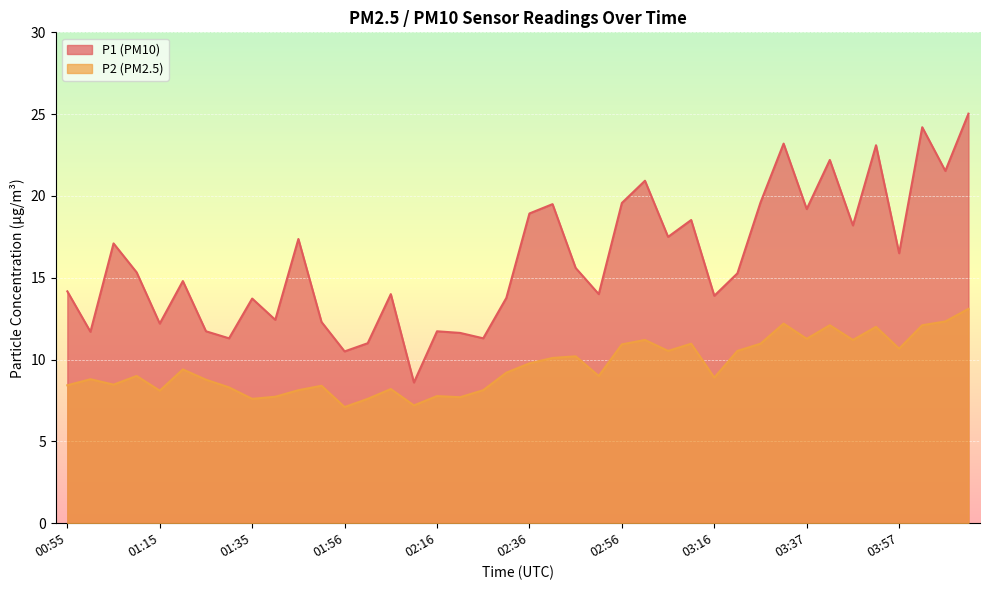

Is it true that P2 equals 14.6 at 02:26?

False